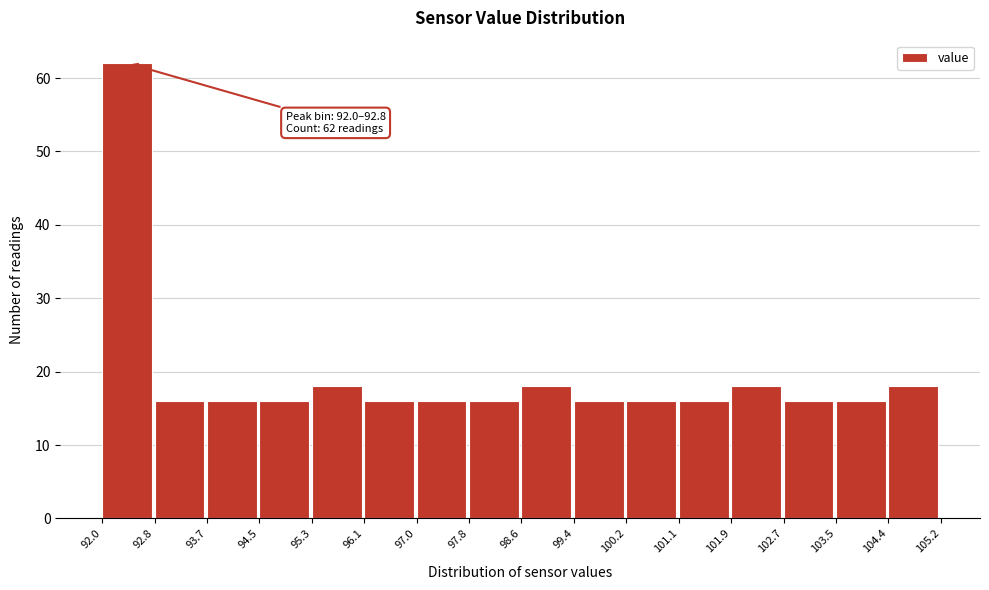

Over which range of the x-axis is the bar tallest?

92.0 to 92.8